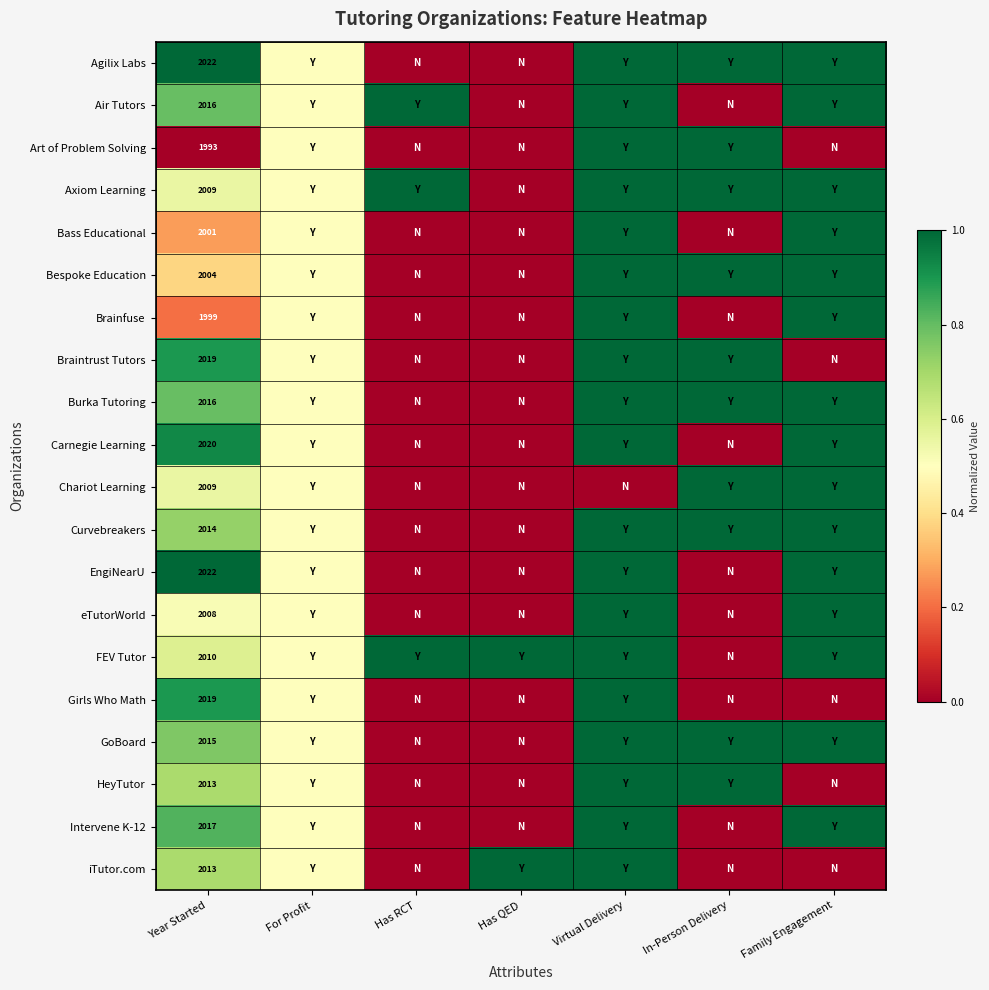

True or false: Intervene K-12 has a value of 2799.7 at Year Started.

False